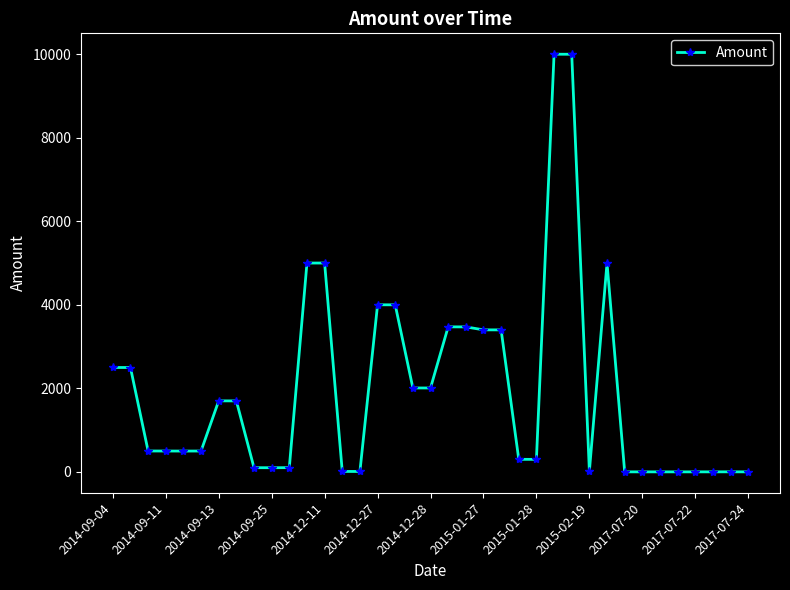

True or false: there are more than 1 points higher than both neighbors.

True